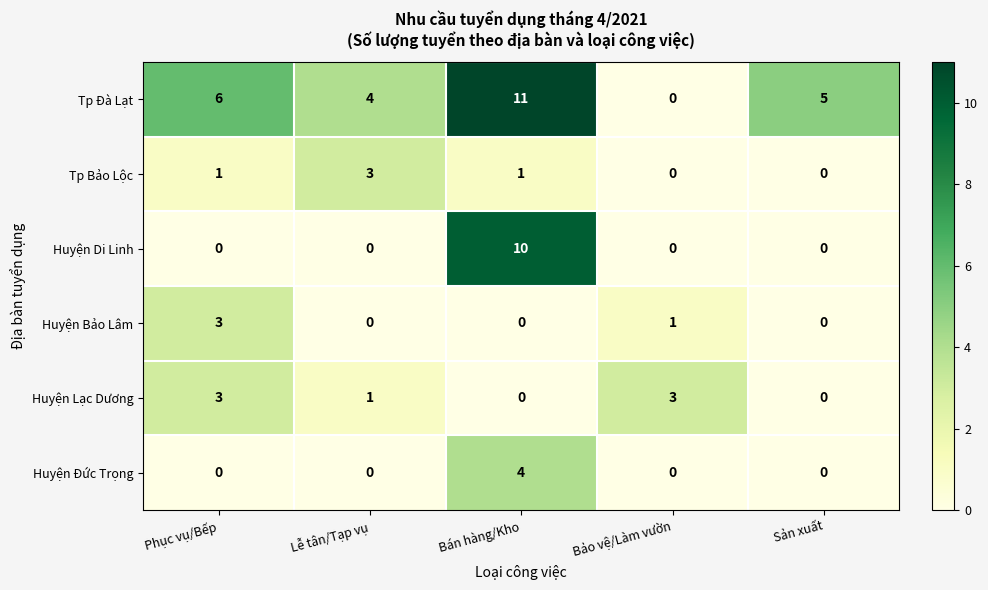

Reading left to right, extract all data points from this chart.

Tp Đà Lạt: 6	4	11	0	5
Tp Bảo Lộc: 1	3	1	0	0
Huyện Di Linh: 0	0	10	0	0
Huyện Bảo Lâm: 3	0	0	1	0
Huyện Lạc Dương: 3	1	0	3	0
Huyện Đức Trọng: 0	0	4	0	0